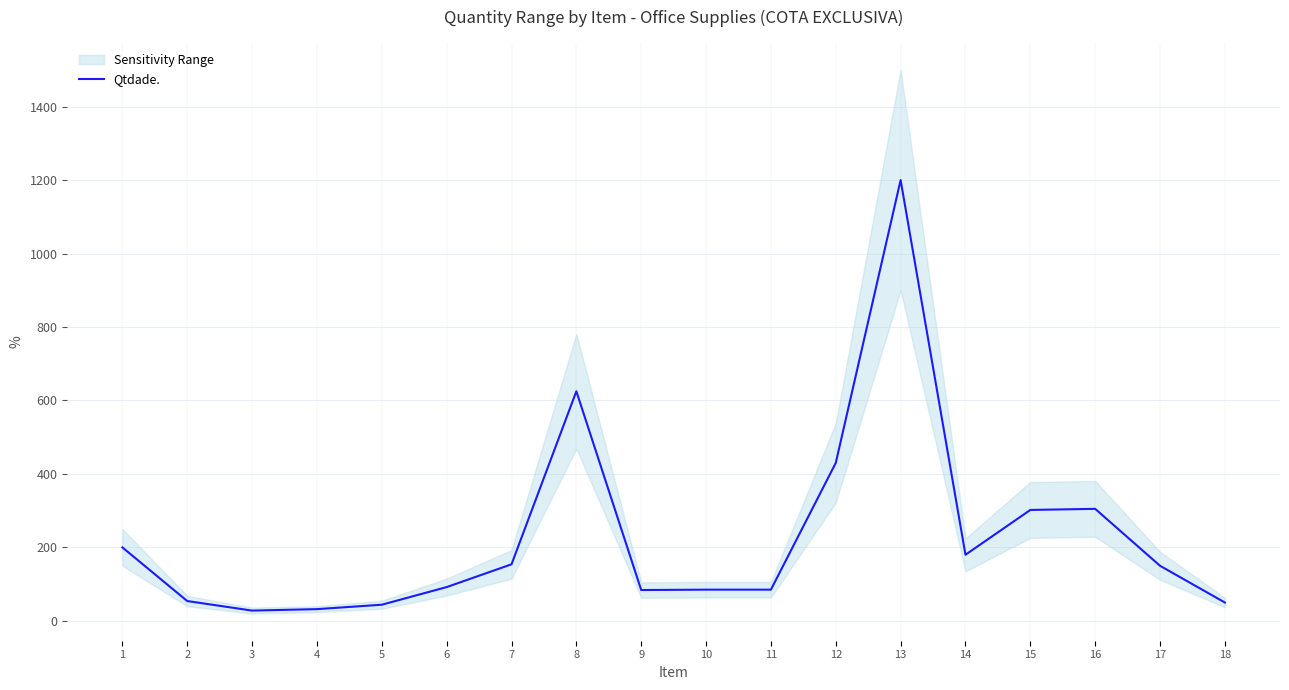

Reading left to right, extract all data points from this chart.

1=200	2=54	3=28	4=32	5=44	6=92	7=154	8=625	9=84	10=85	11=85	12=430	13=1200	14=180	15=302	16=305	17=150	18=50